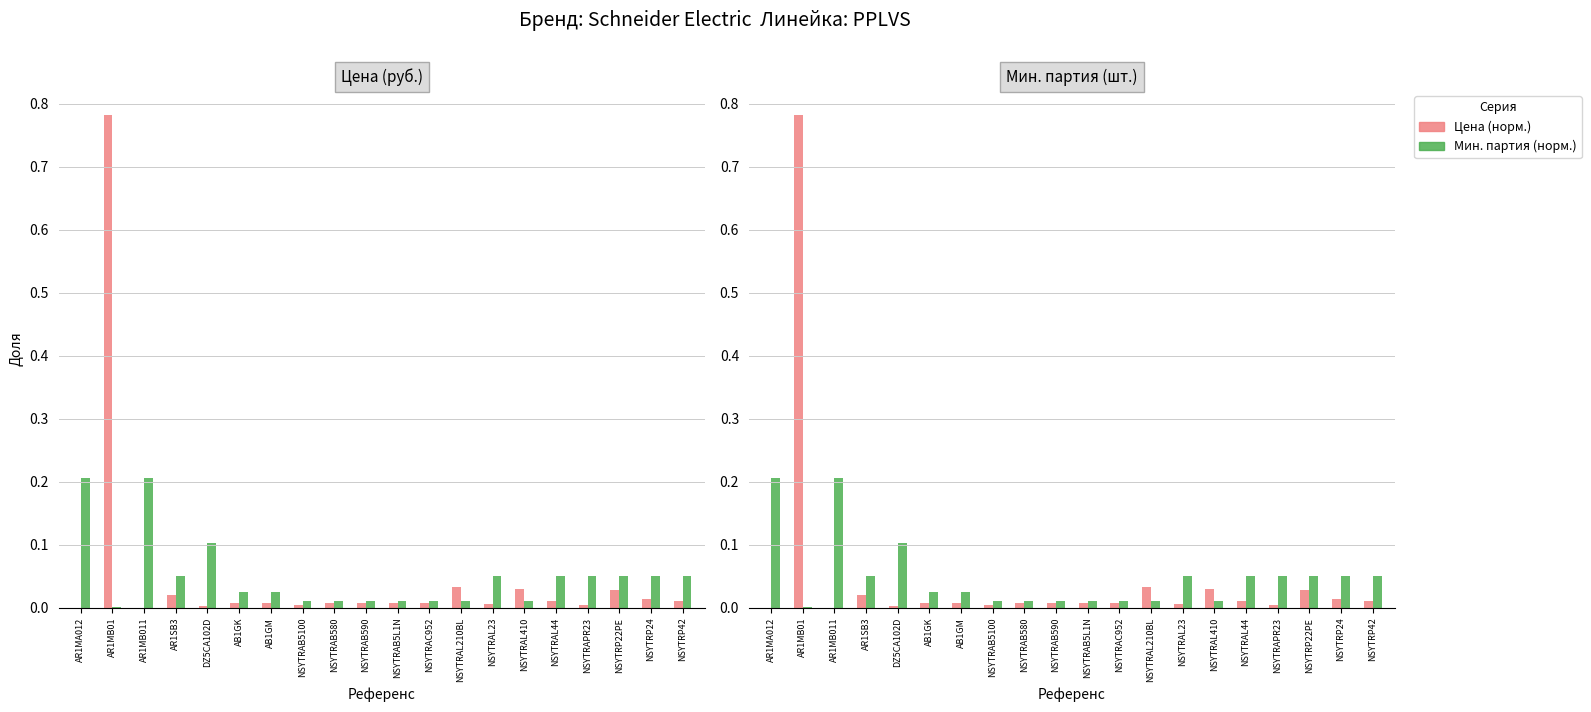

What is the spread (max minus min) of values at DZ5CA102D?

0.1